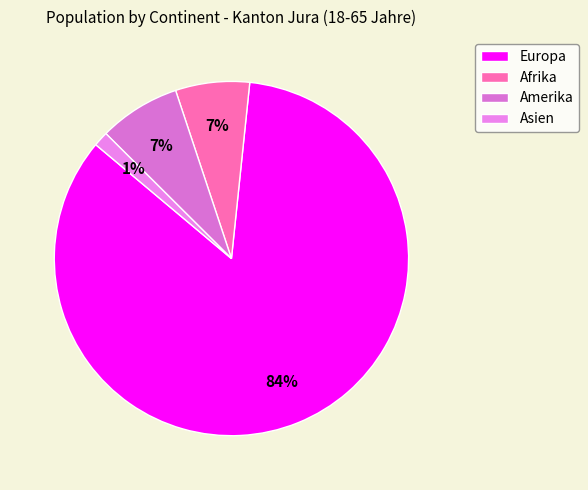

Is there any slice that represents more than half of the pie?

Yes